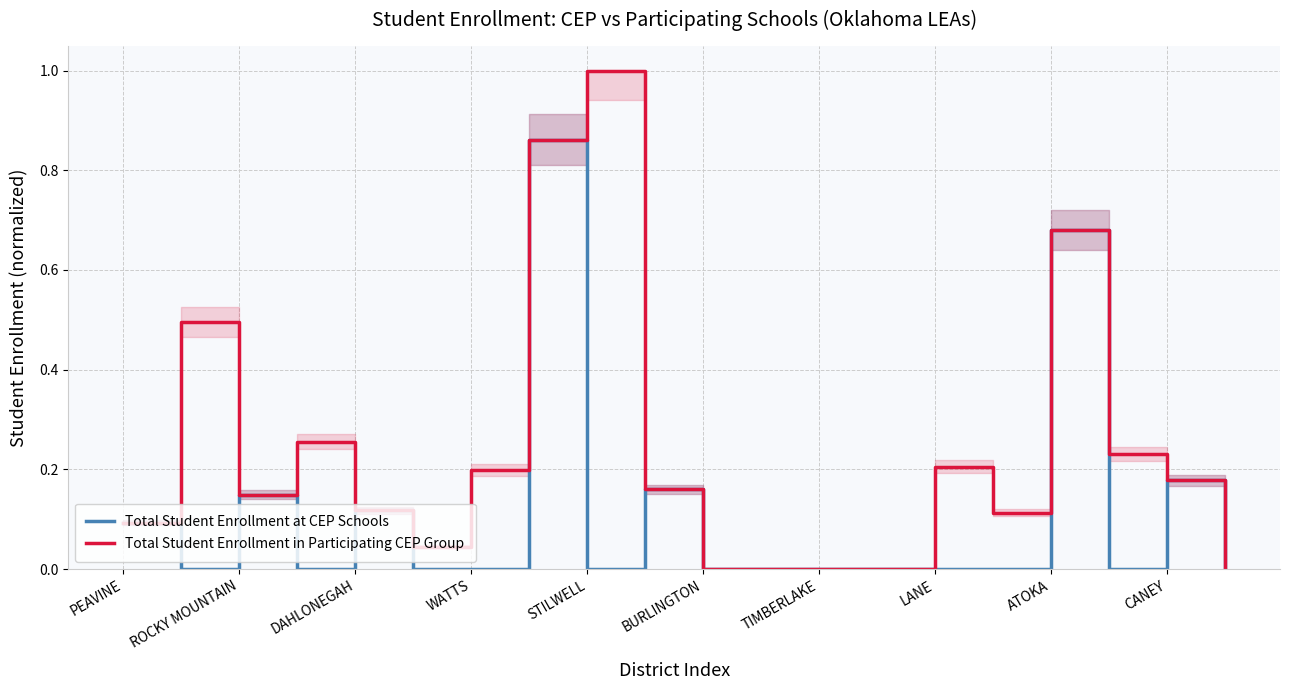

Rank the series by their average value, from highest to lowest.

Total Student Enrollment in Participating CEP Group, Total Student Enrollment at CEP Schools